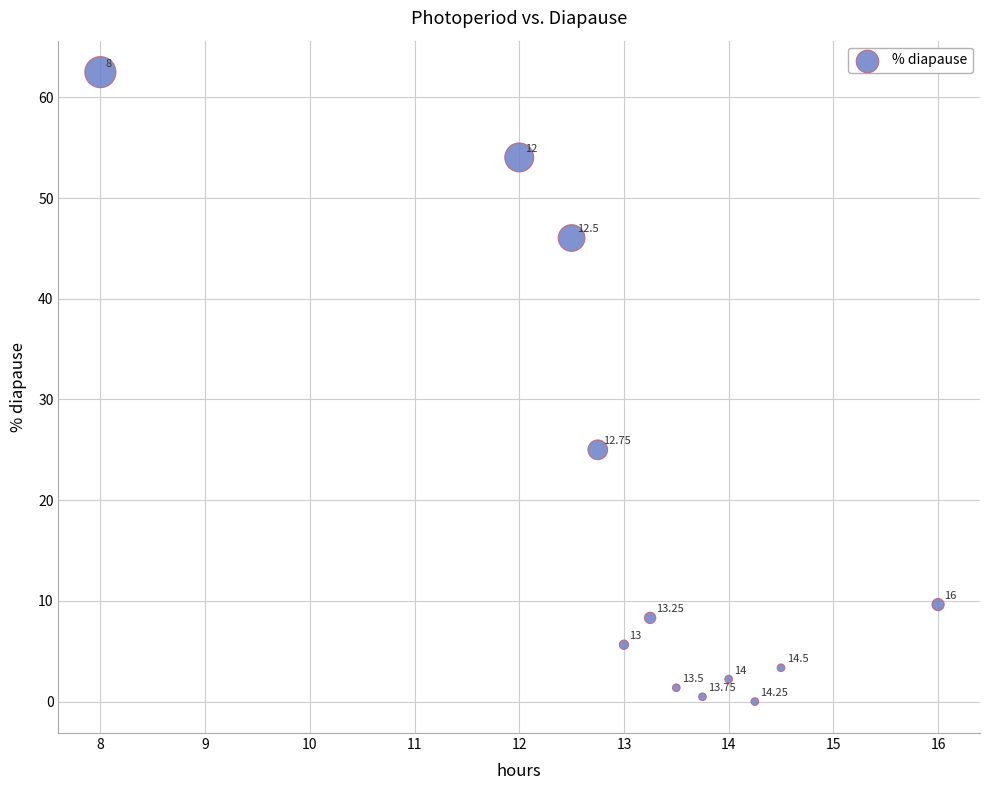

What is the average X value?

13.1